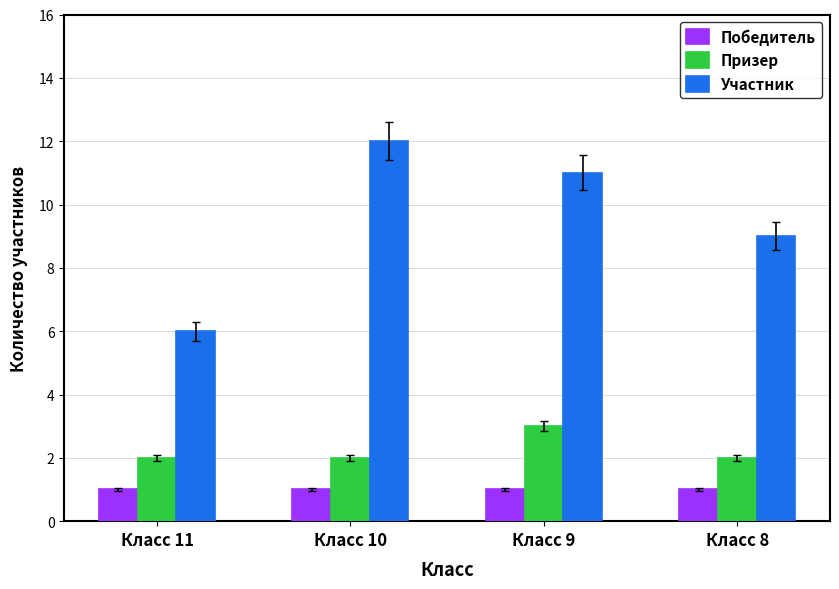

What is the total value across all series at Класс 9?

15